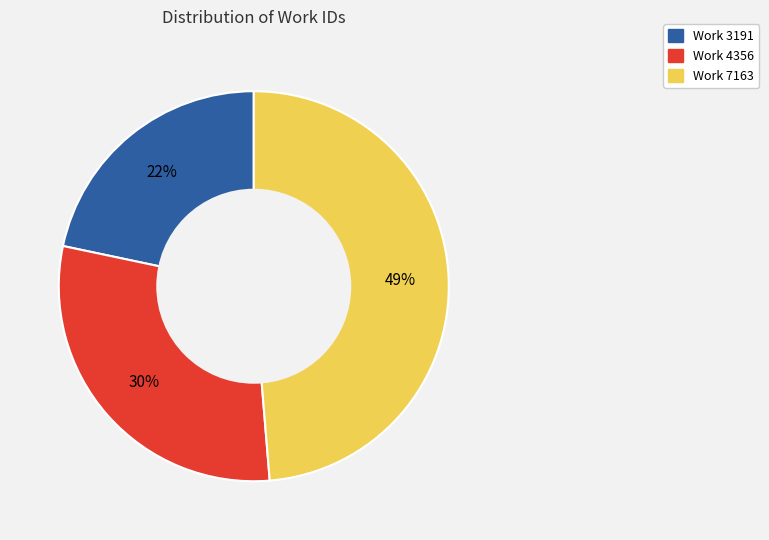

Which slice is the smallest?

Work 3191